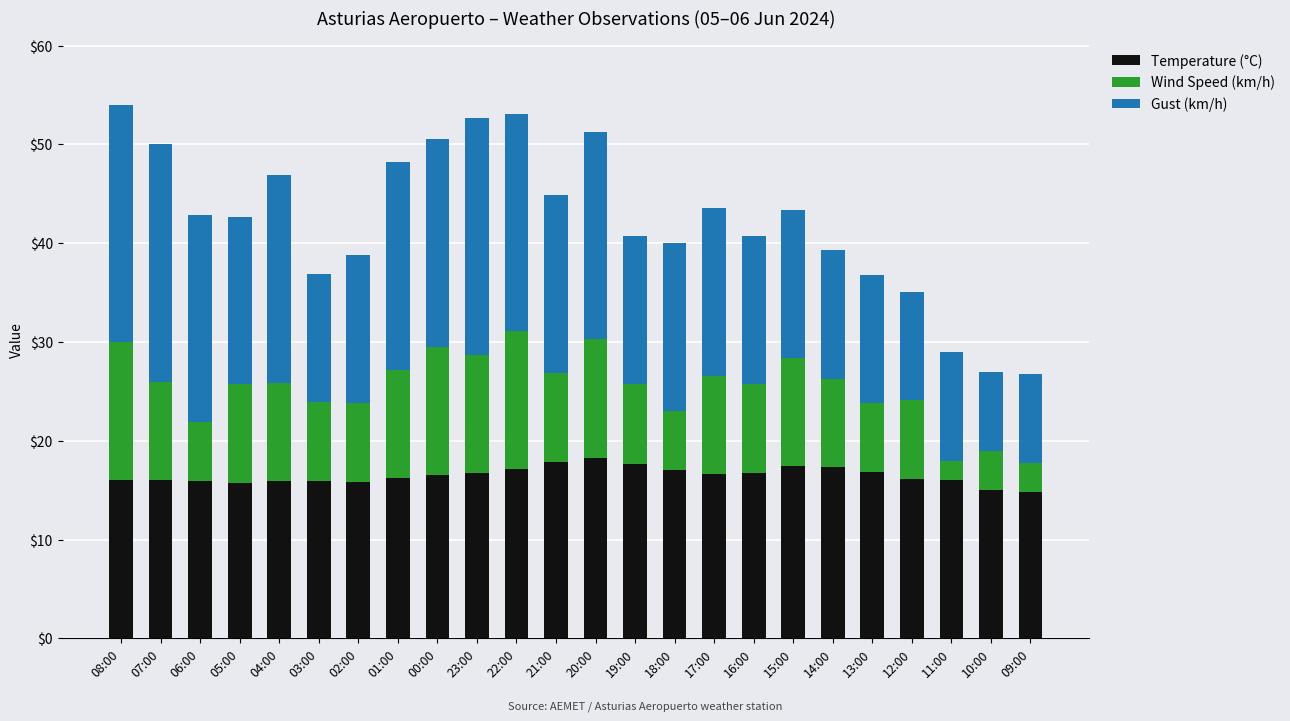

What is the lowest value of the Temperature (°C) series?

14.8